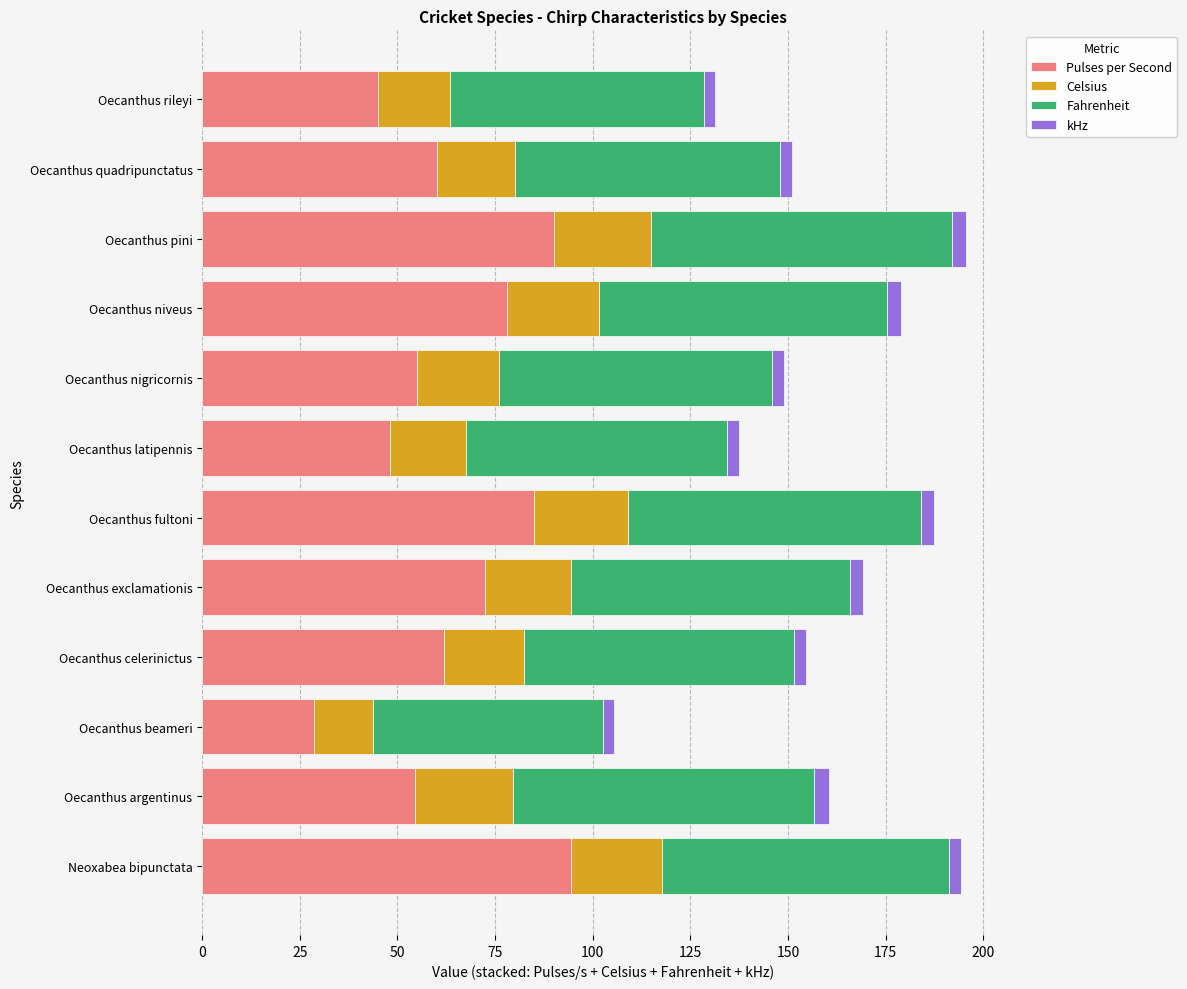

What is the difference between the second highest and second lowest values in the Pulses per Second series?

45.0